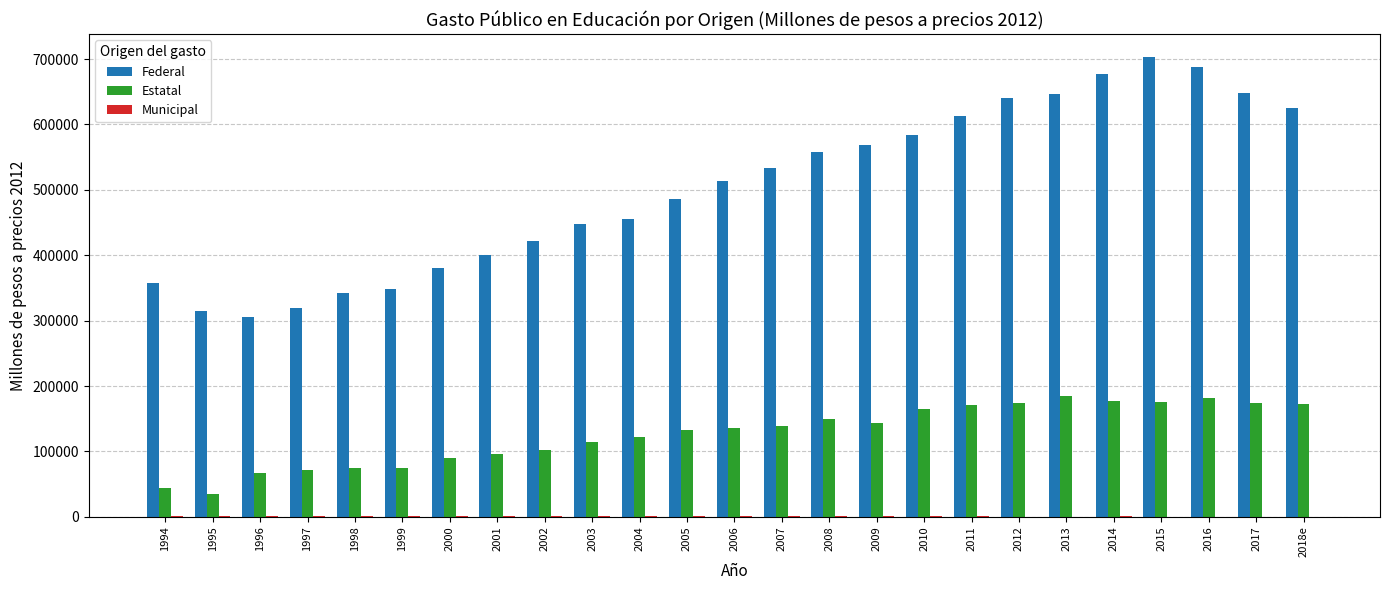

What is the average value of the Estatal series?

126740.3